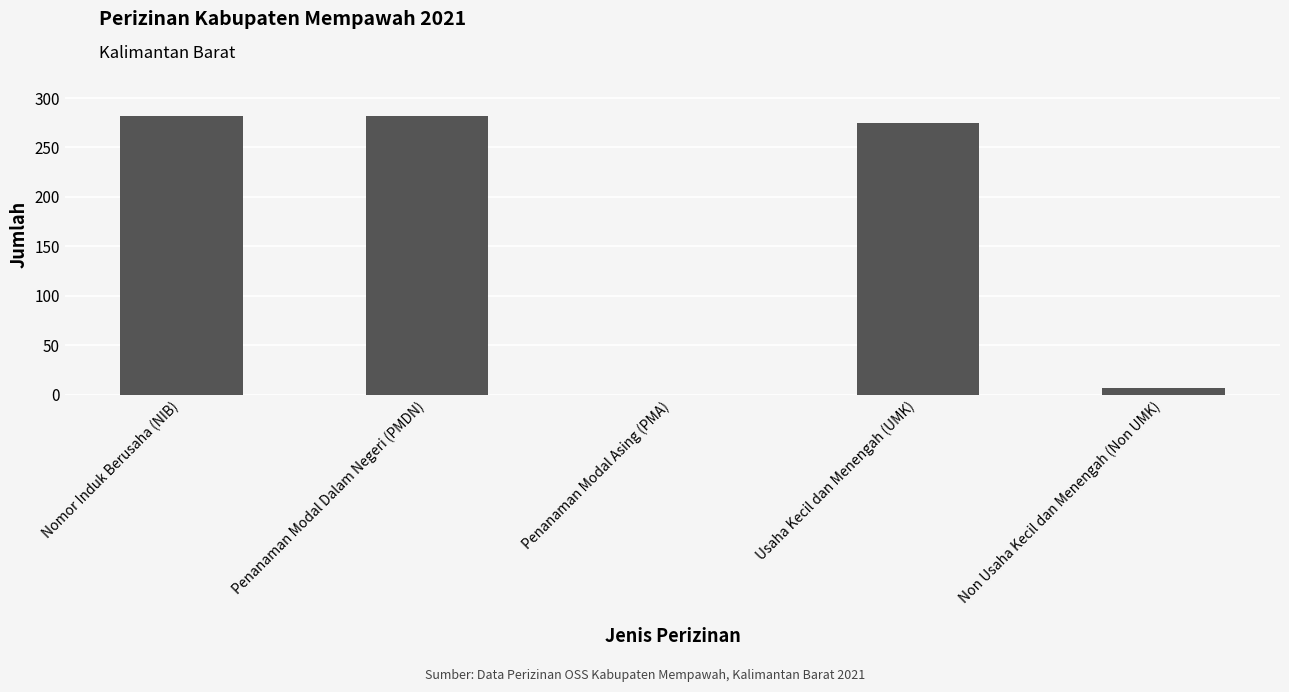

True or false: the data shows 0 at Penanaman Modal Asing (PMA).

True